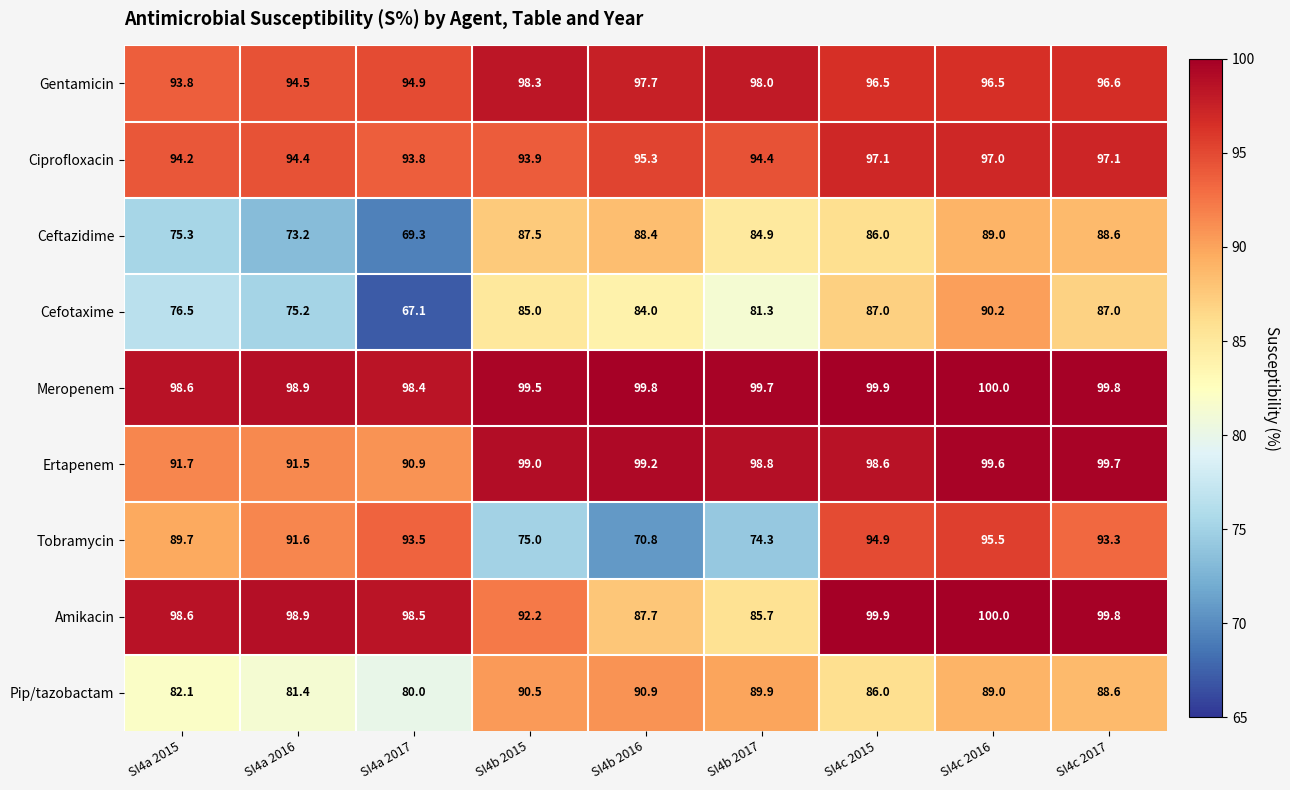

What is the difference between the Amikacin values at SI4a 2015 and SI4b 2015?

6.4